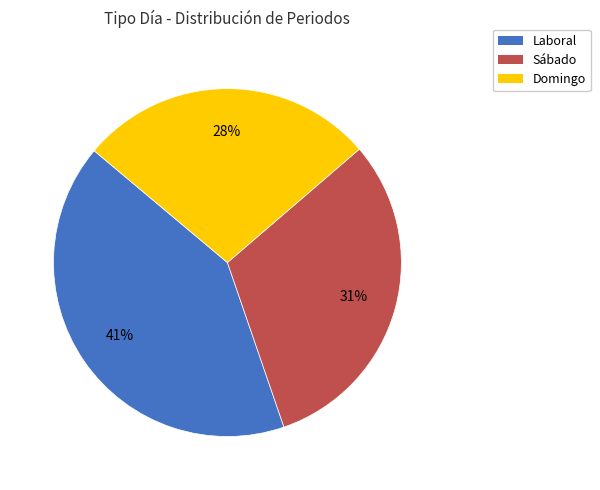

Do Laboral and Domingo together represent more than half of the pie?

Yes